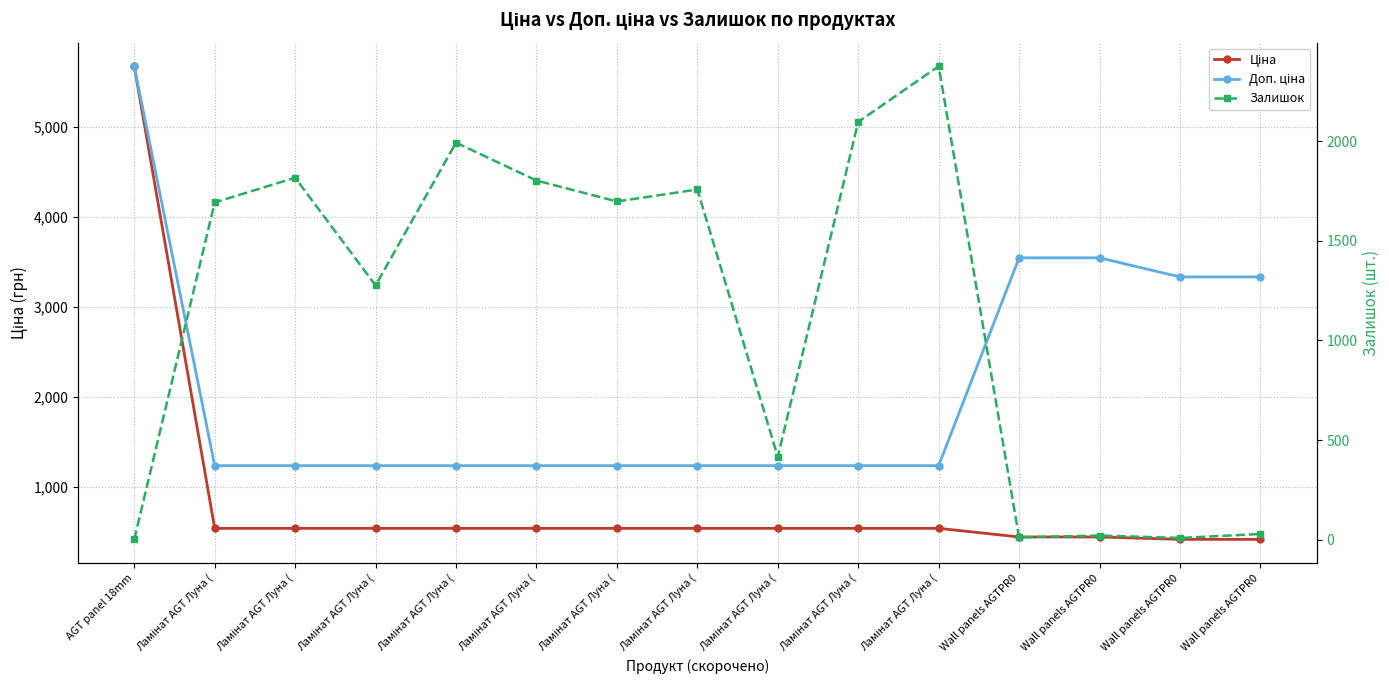

Which series changed the most between Ламінат AGT Луна ( and Ламінат AGT Луна (?

Залишок